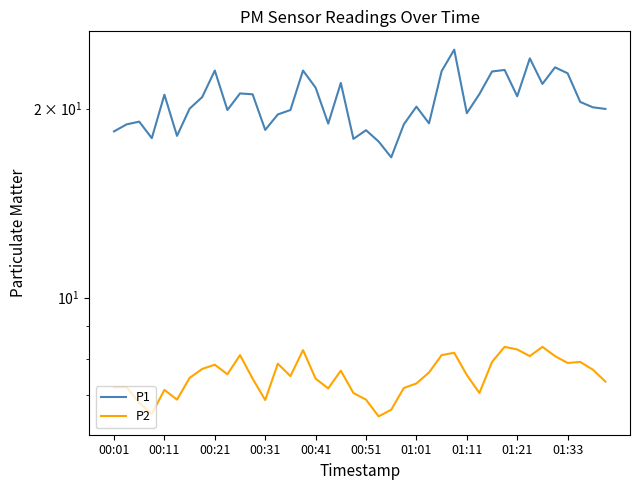

True or false: P1 and P2 cross at least once.

False